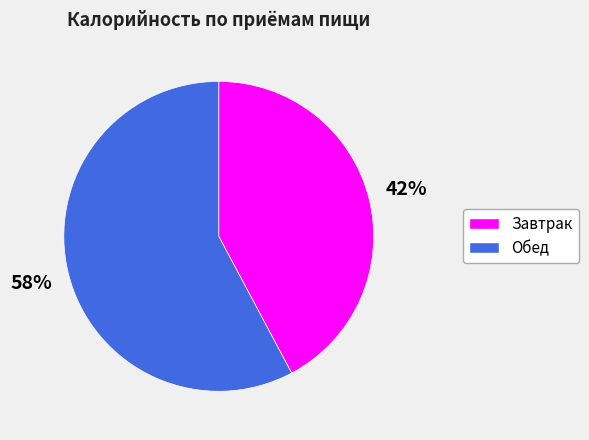

How many segments does this pie chart have?

2